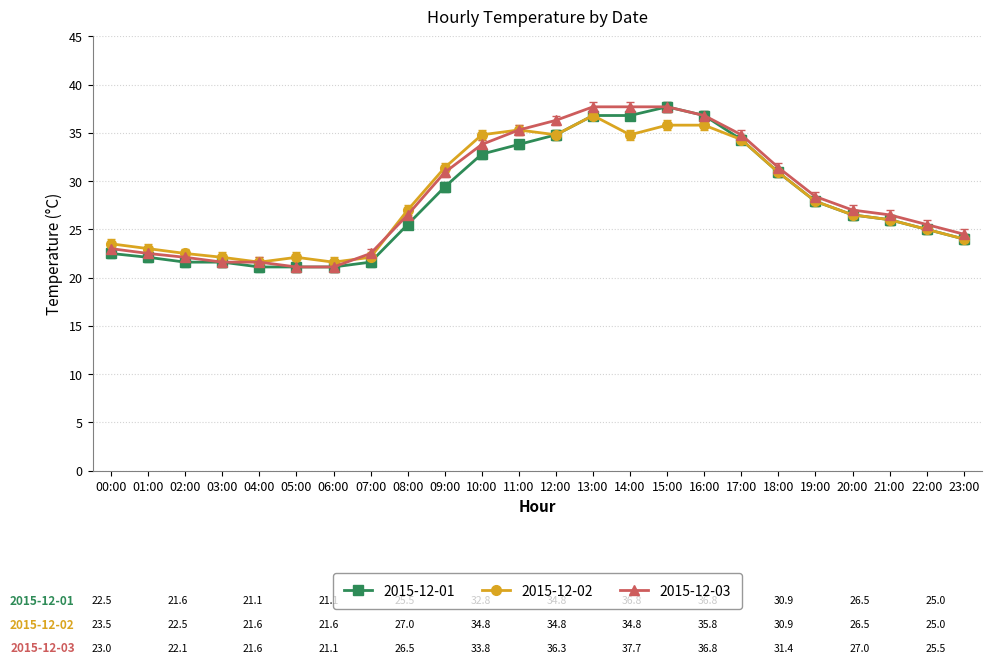

What is the label of the 19th point from the left?

18:00